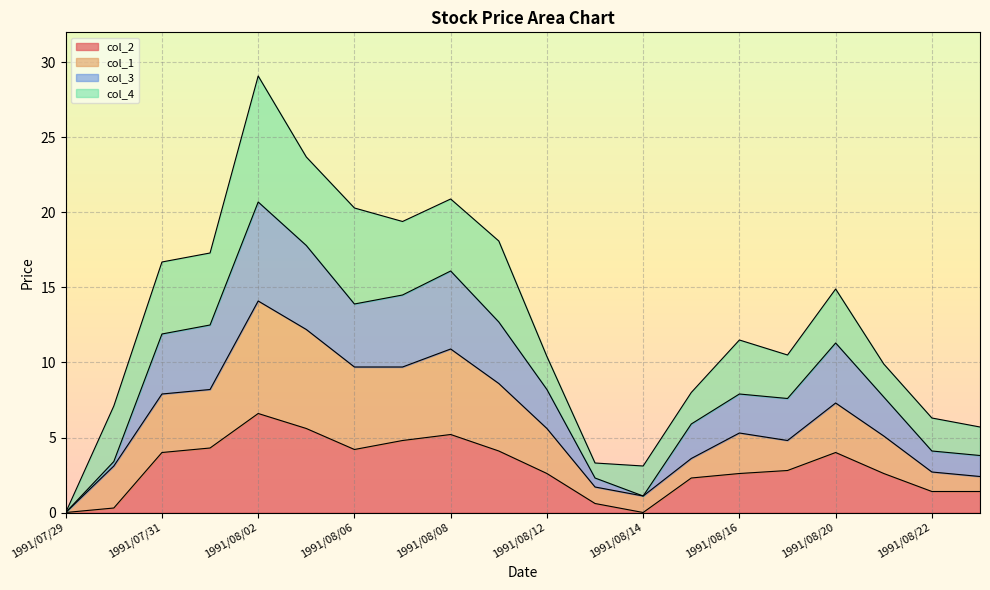

Does the chart display data point markers on the line(s)?

No